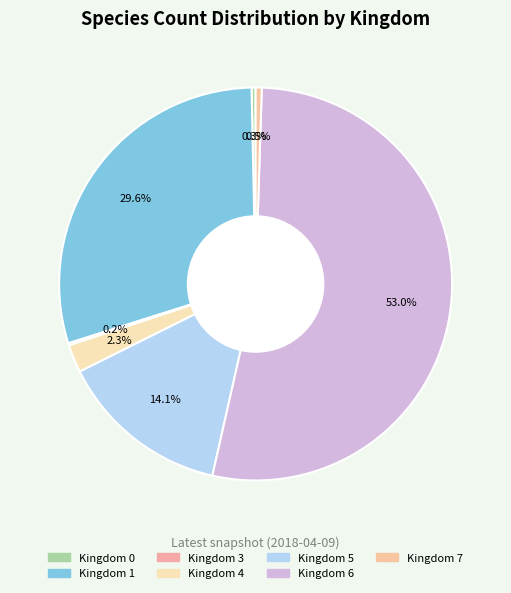

Does any single category account for the majority?

Yes